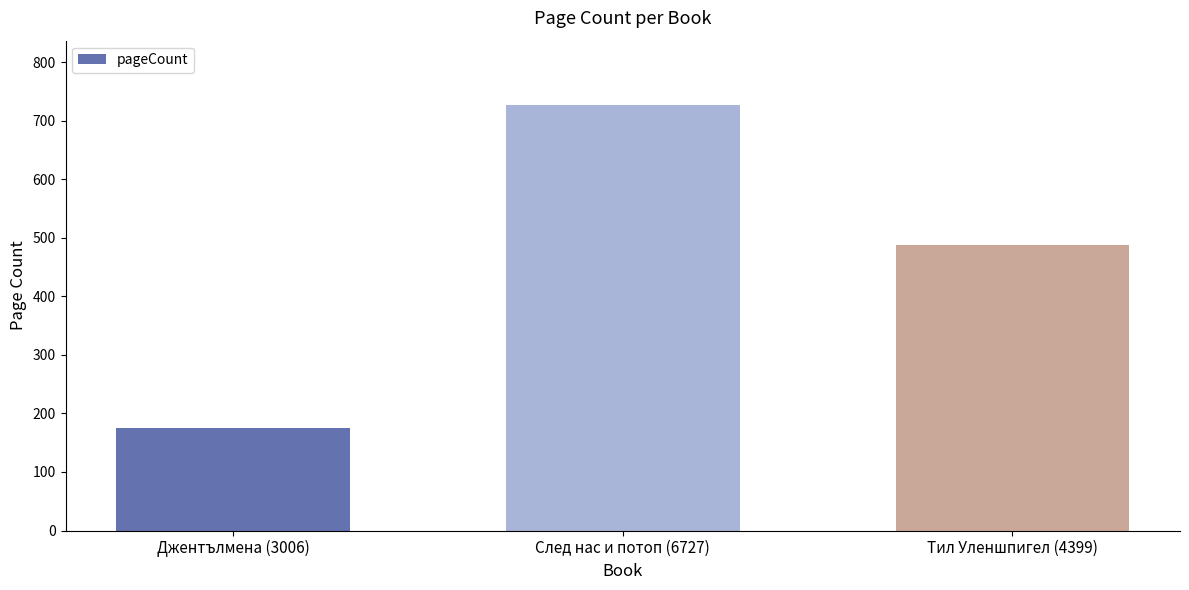

List the labels in order of value, smallest first.

Джентълмена (3006), Тил Уленшпигел (4399), След нас и потоп (6727)